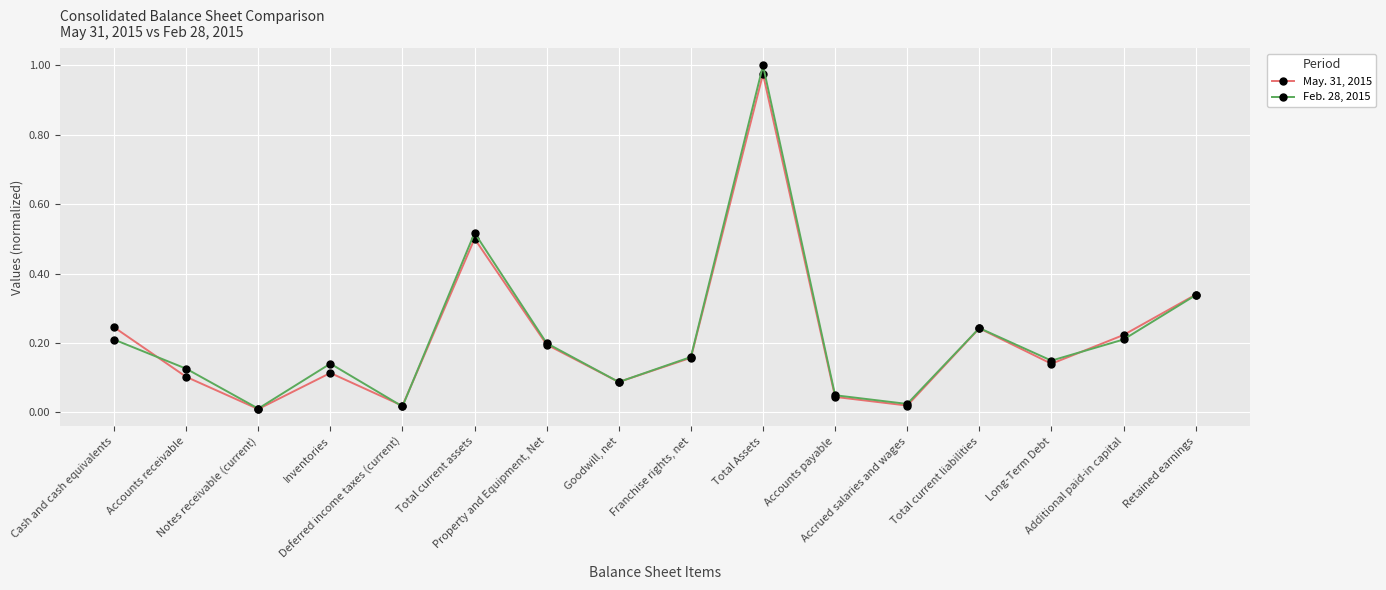

What is the label of the 13th point from the right?

Inventories